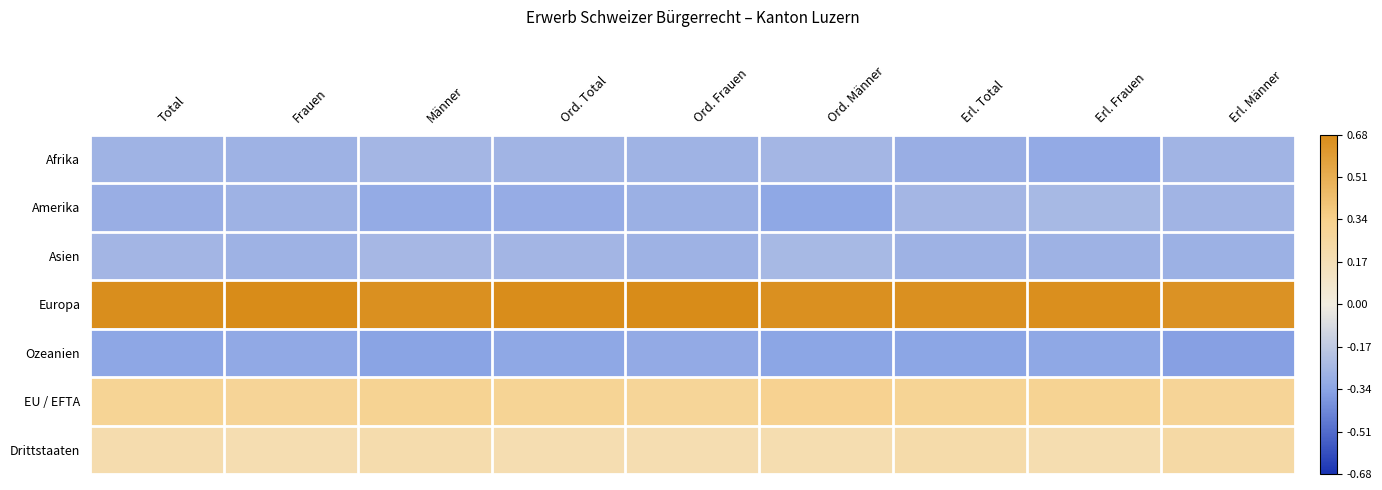

What is the maximum value shown in the chart?

0.7